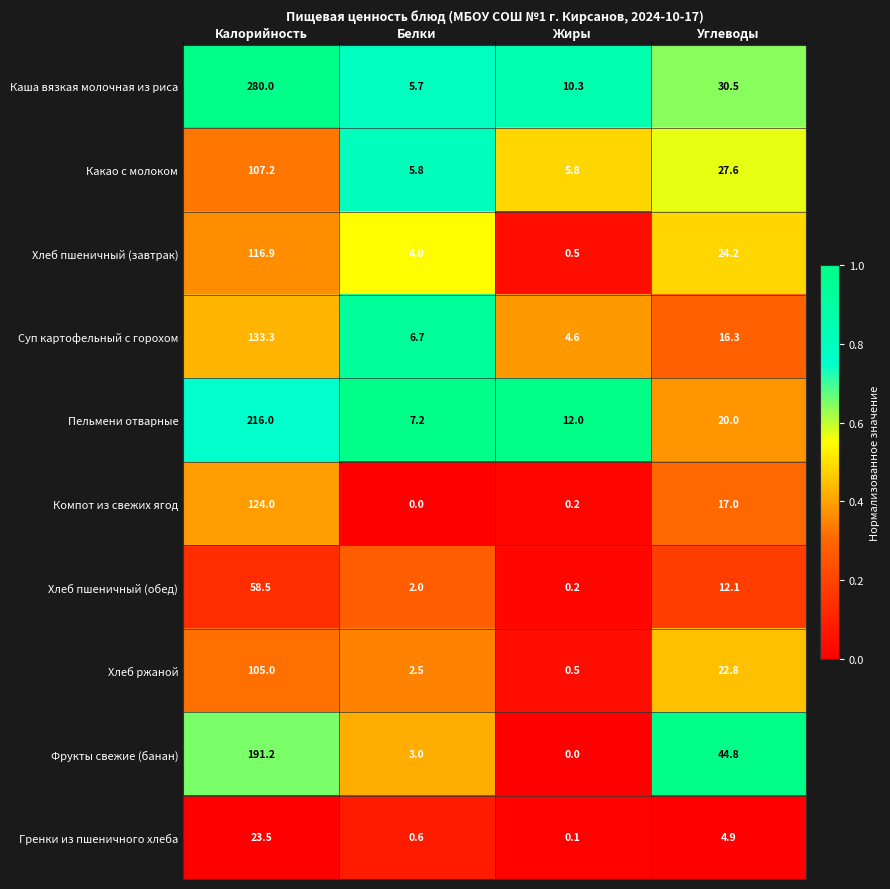

Where does the Какао с молоком series first go above 27?

Калорийность